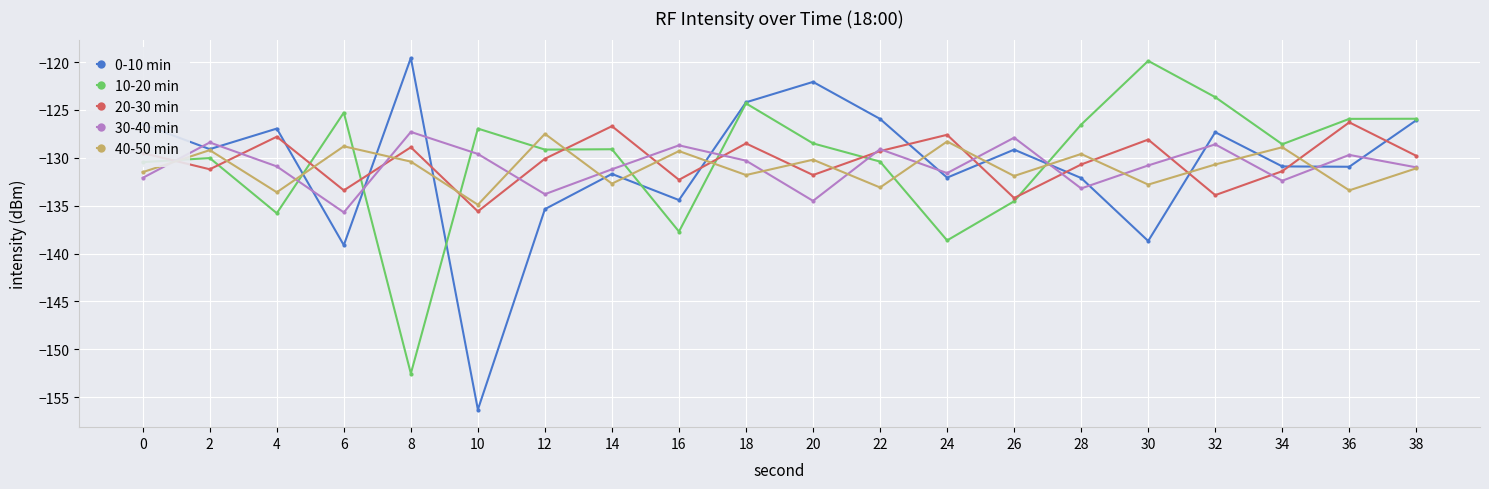

What is the difference between the 0-10 min values at 20 and 14?

9.6